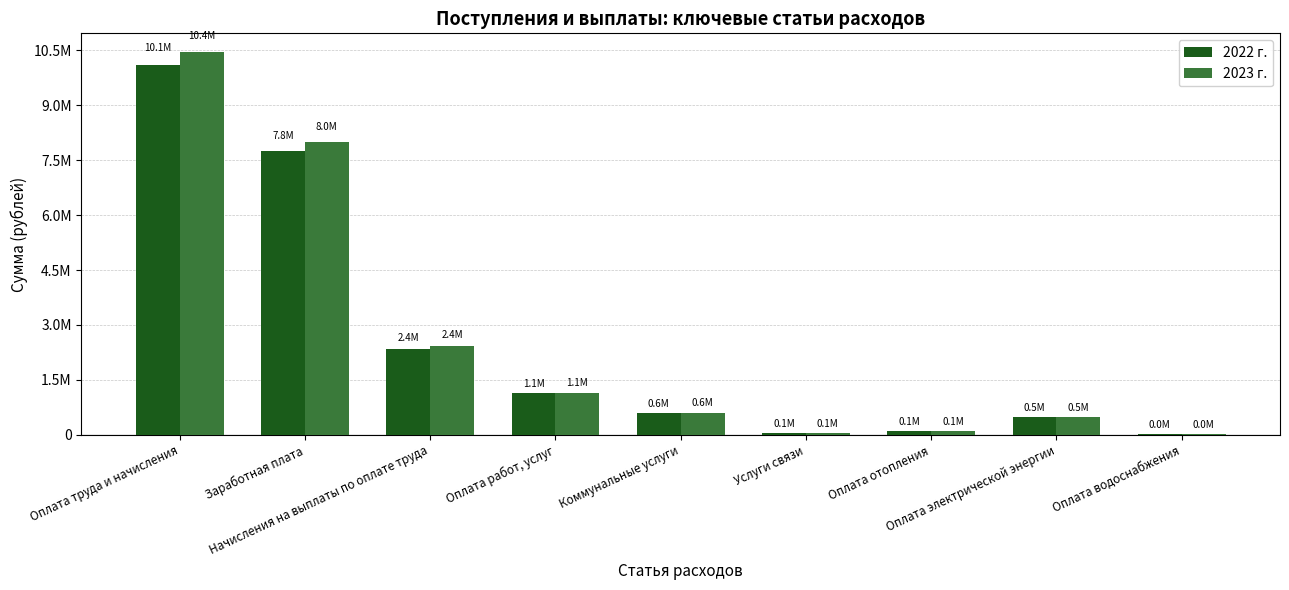

What are all the series names shown in the legend?

2022 г., 2023 г.